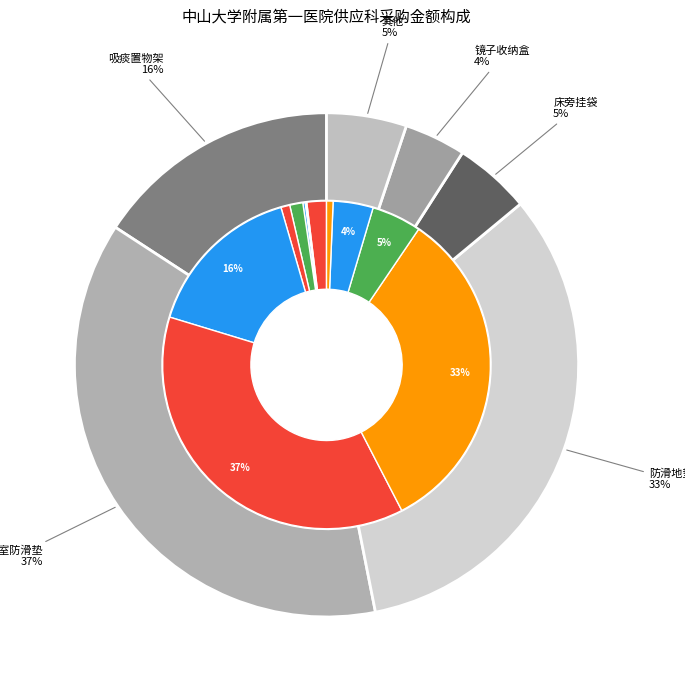

Is it true that 镜子收纳盒 is 4% of the pie?

True